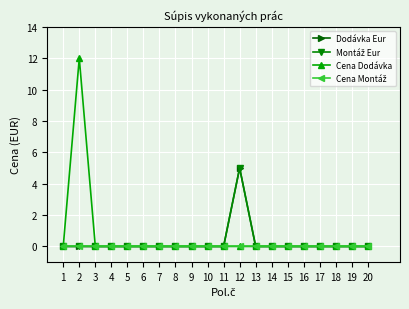

Is this an area chart (filled region under the line)?

No